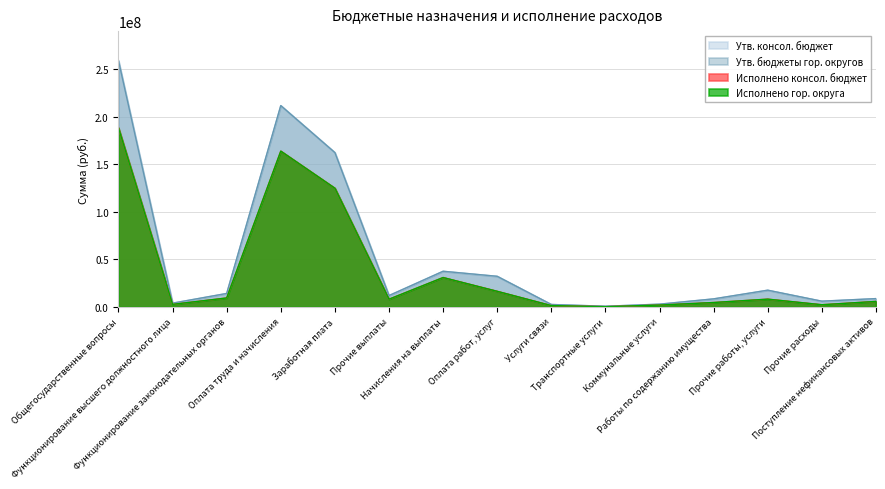

Which category has the lowest value in the Исполнено консол. бюджет series?

Транспортные услуги